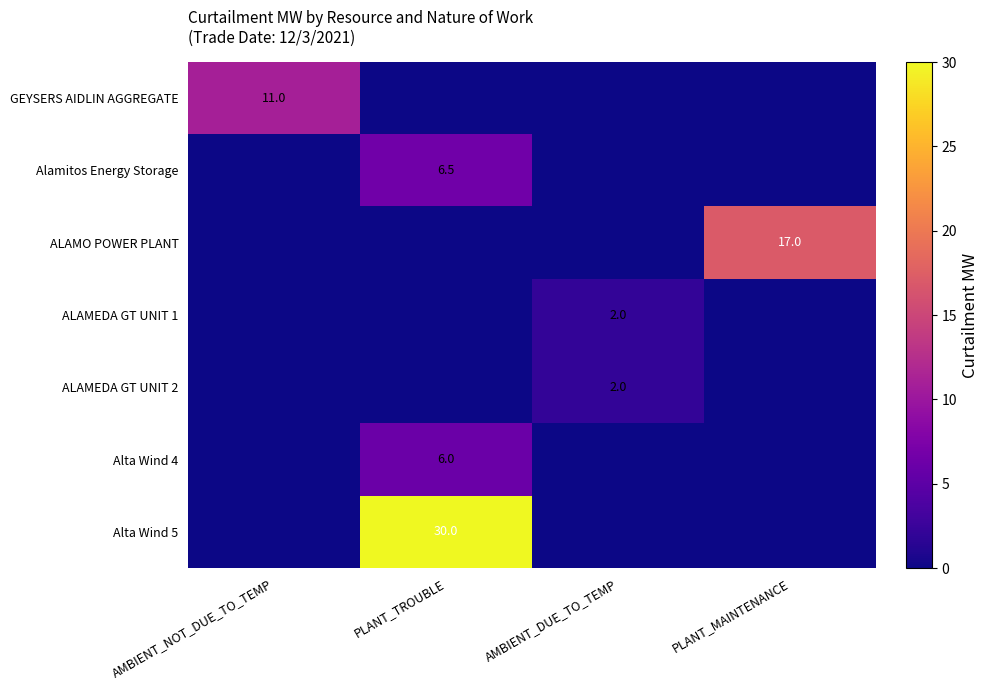

At how many categories does at least one series exceed 11?

2